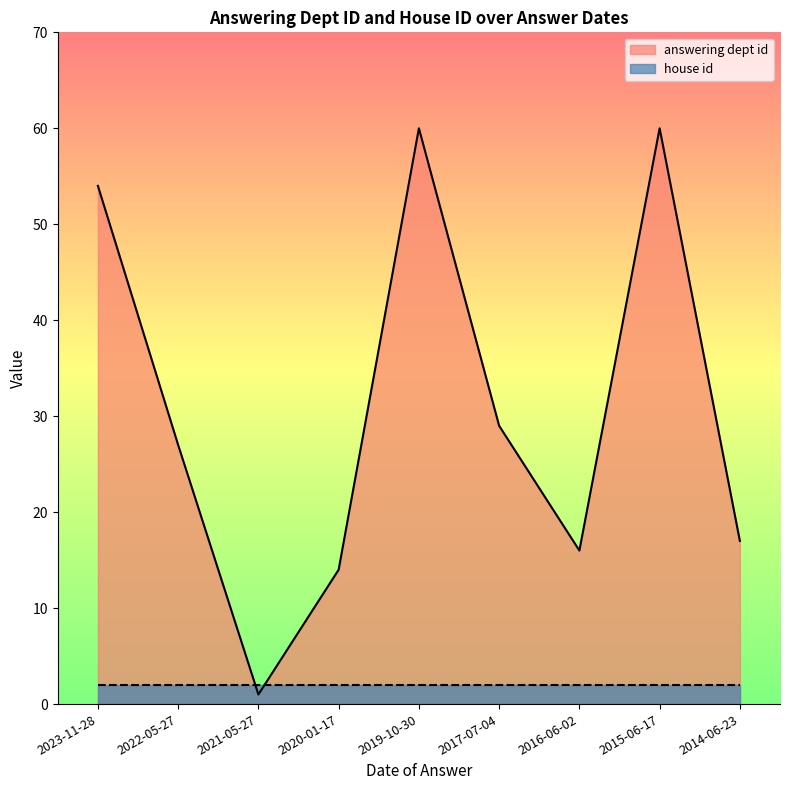

Reading left to right, what are all the values shown in this chart?

2023-11-28=54	2022-05-27=27	2021-05-27=1	2020-01-17=14	2019-10-30=60	2017-07-04=29	2016-06-02=16	2015-06-17=60	2014-06-23=17